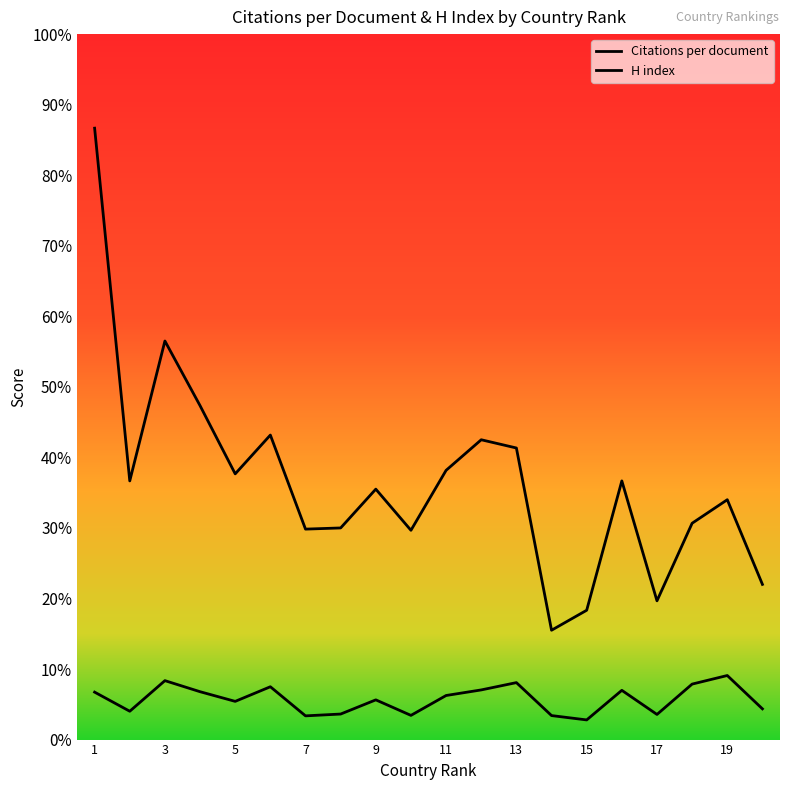

Does the chart display data point markers on the line(s)?

No